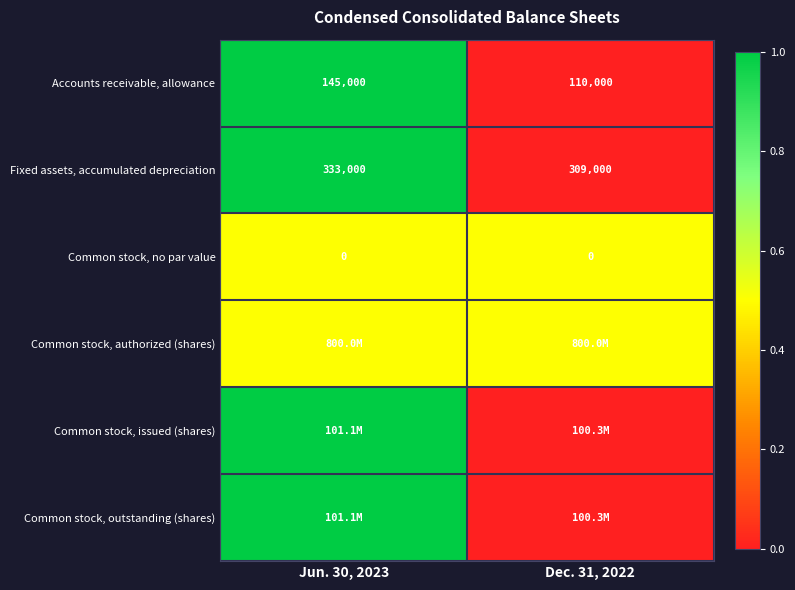

Which category has the lowest value in the Fixed assets, accumulated depreciation series?

Dec. 31, 2022